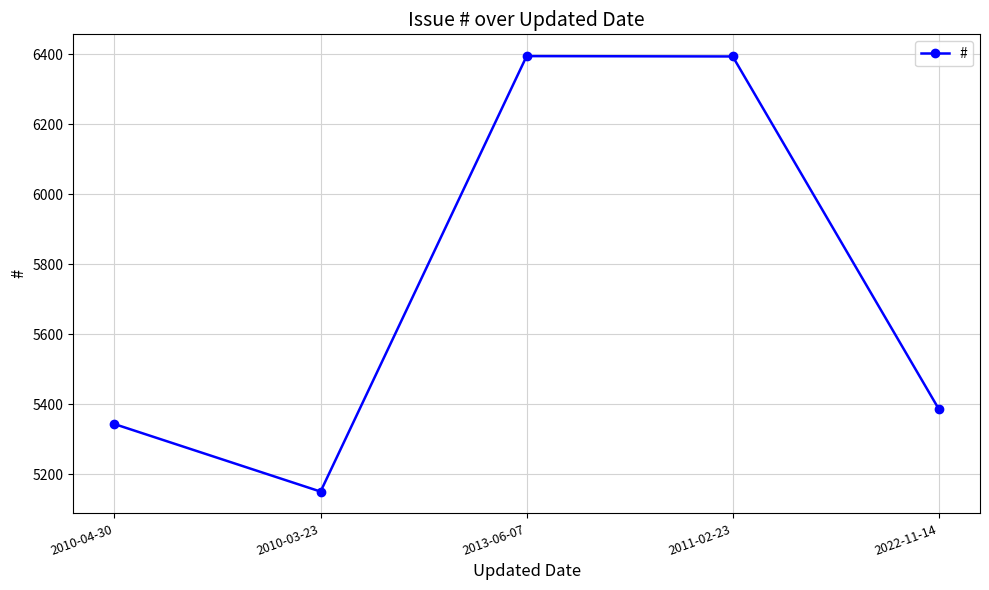

The value at 2011-02-23 is 6394. True or false?

True